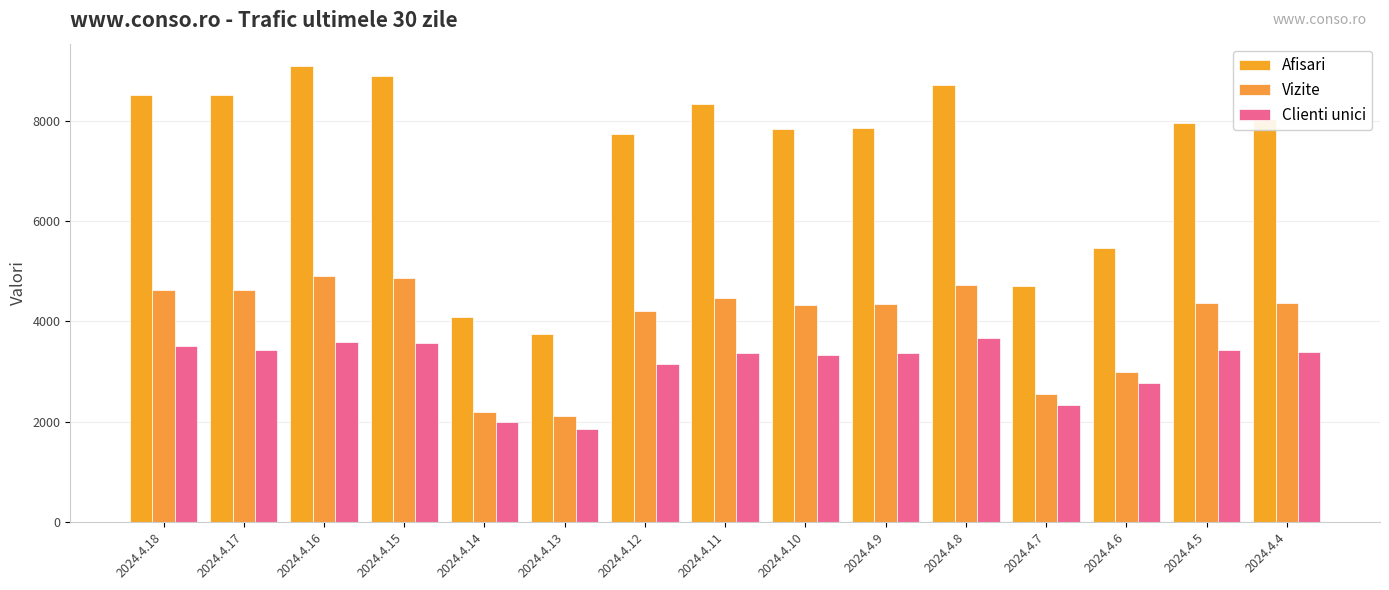

How many categories are shown in the chart?

15